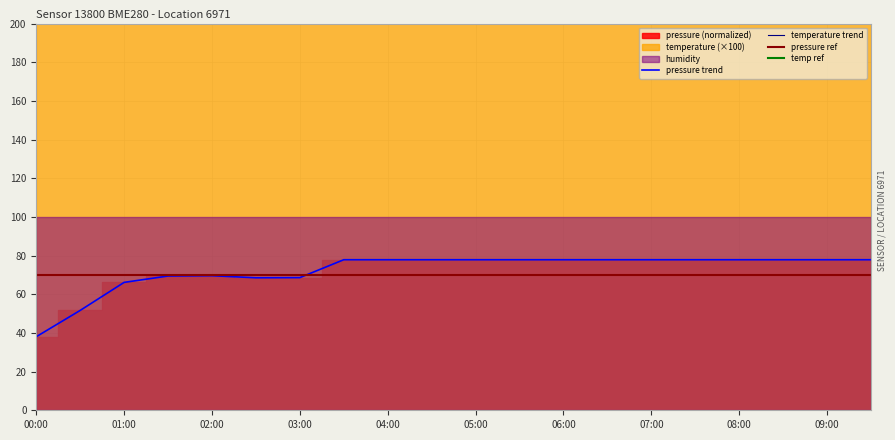

Read the temperature value at 08:00.

349.0